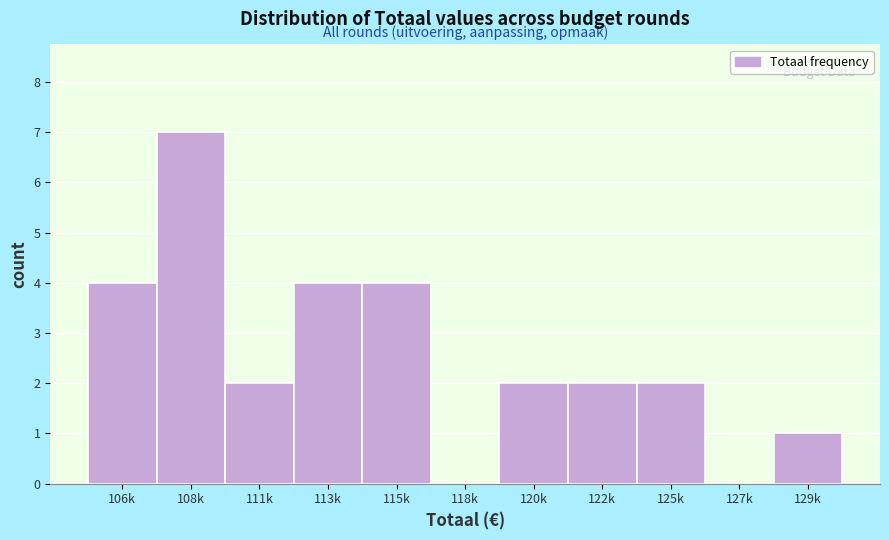

Reading right to left, list all the values displayed in this chart.

129k=1	127k=0	125k=2	122k=2	120k=2	118k=0	115k=4	113k=4	111k=2	108k=7	106k=4